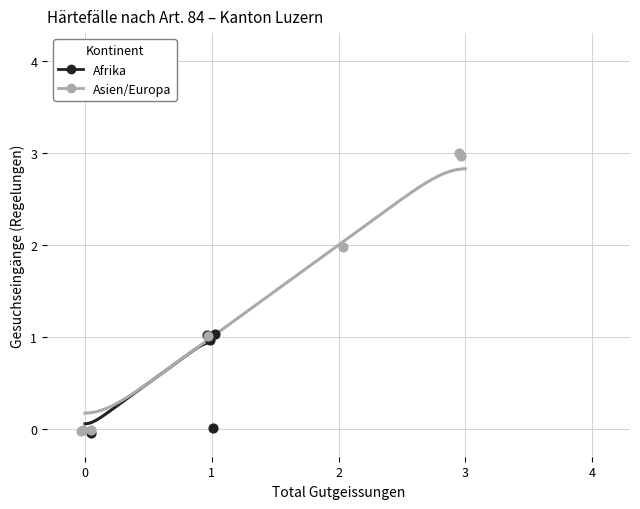

Which series contains the highest Y value?

Asien/Europa